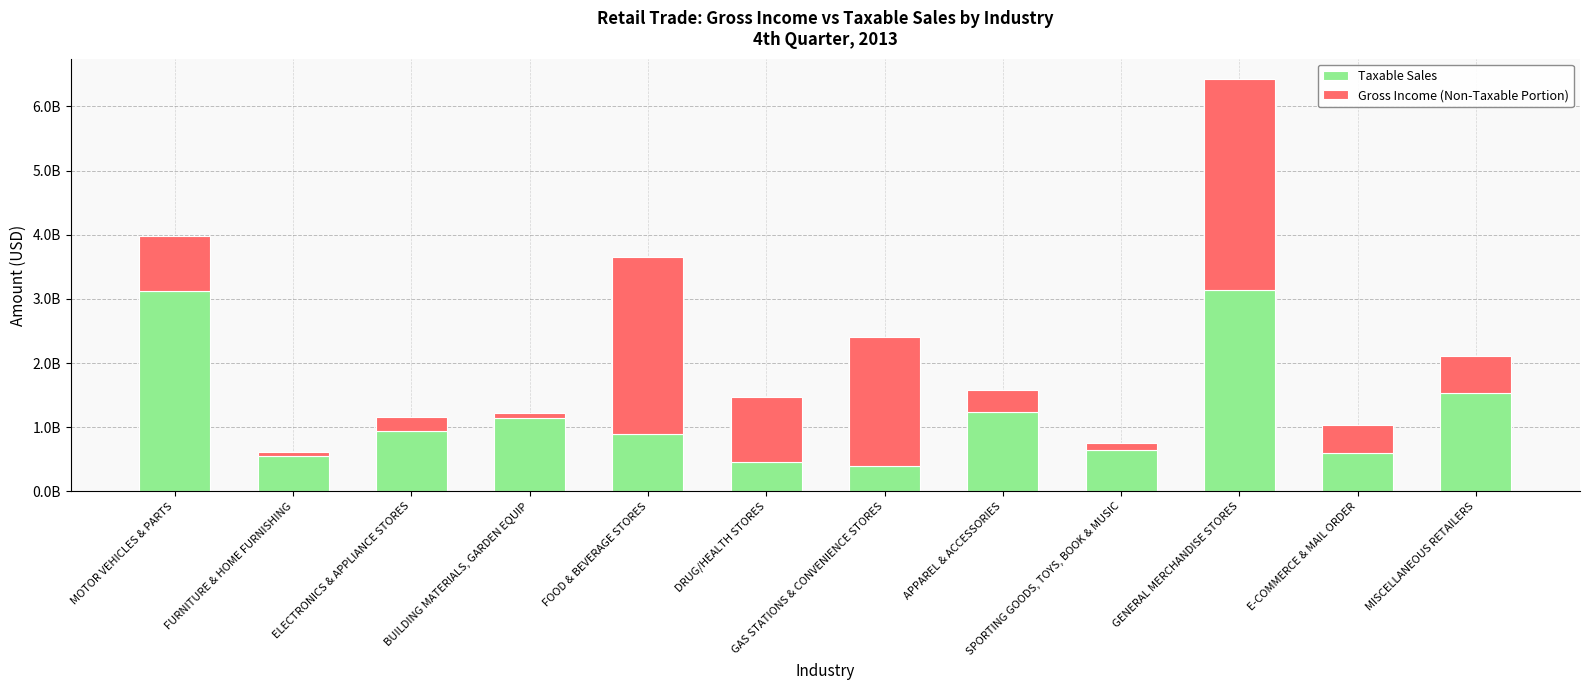

What are all the series names shown in the legend?

Taxable Sales, Gross Income (Non-Taxable Portion)